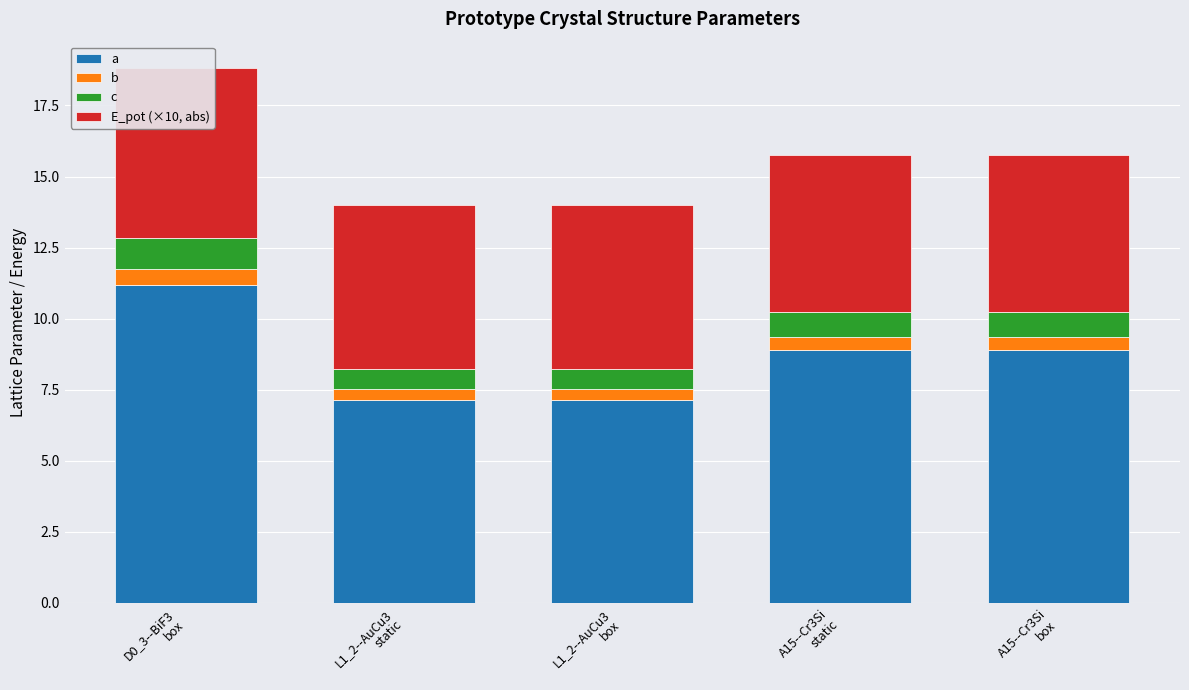

What is the difference between the maximum and minimum values in the c series?

0.4